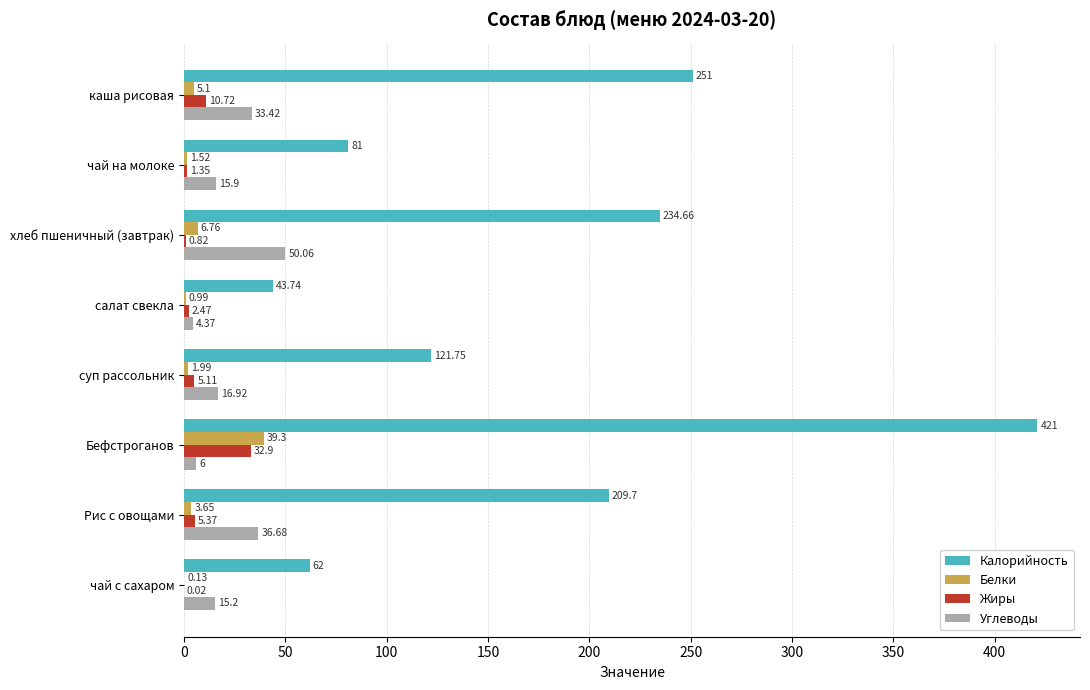

What is the sum of all Жиры values?

58.8